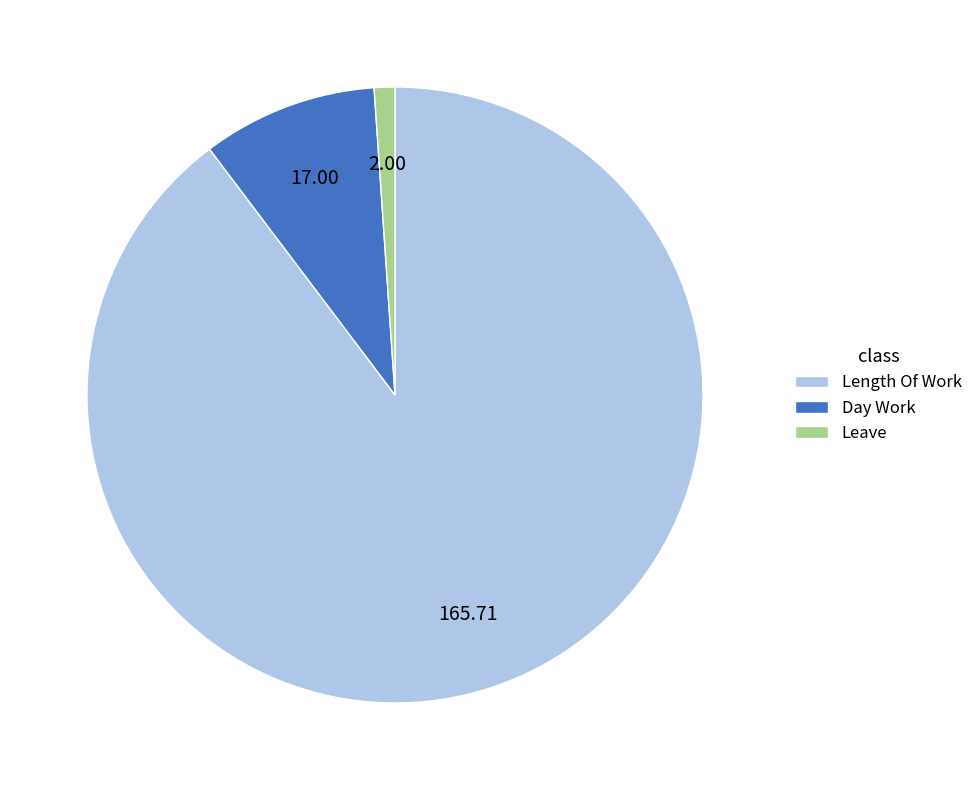

Does any single category account for the majority?

Yes